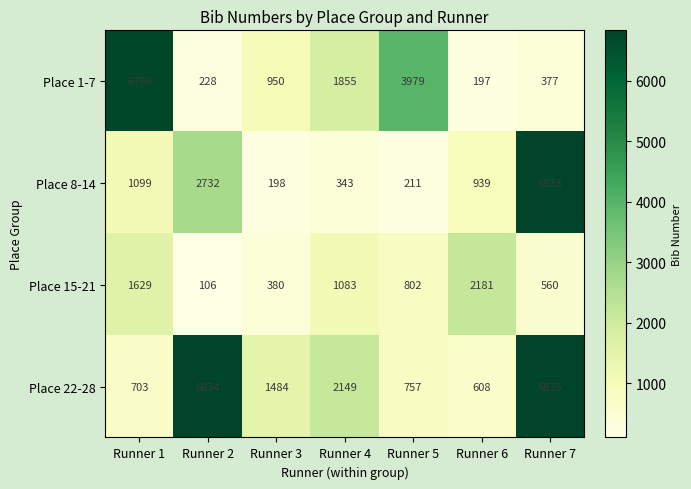

At which category is the sum across all series the highest?

Runner 7